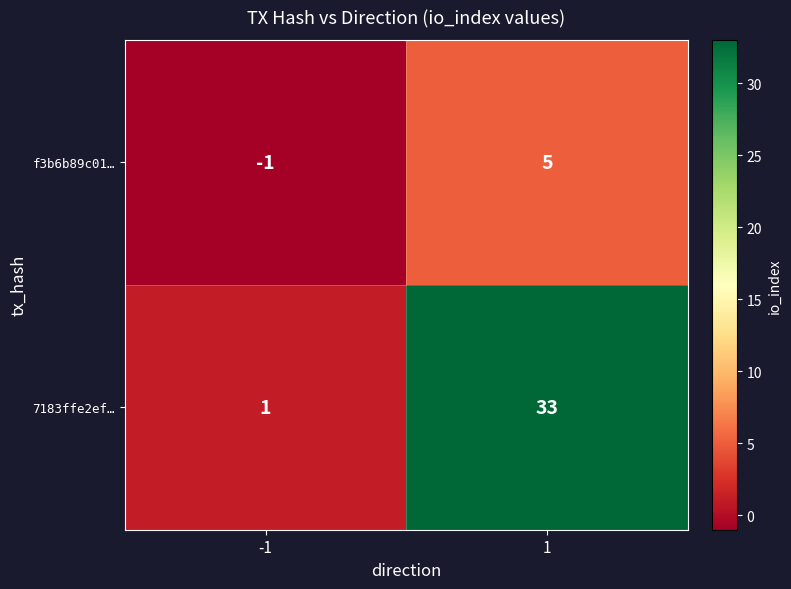

What is the approximate value of f3b6b89c01… at 1?

5